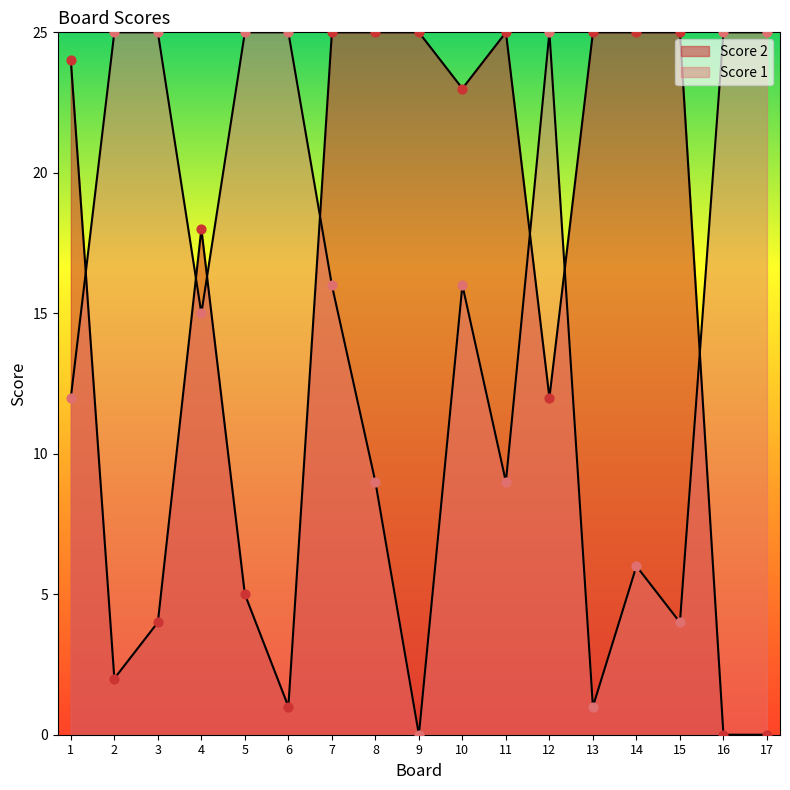

At which category is the sum across all series the highest?

7